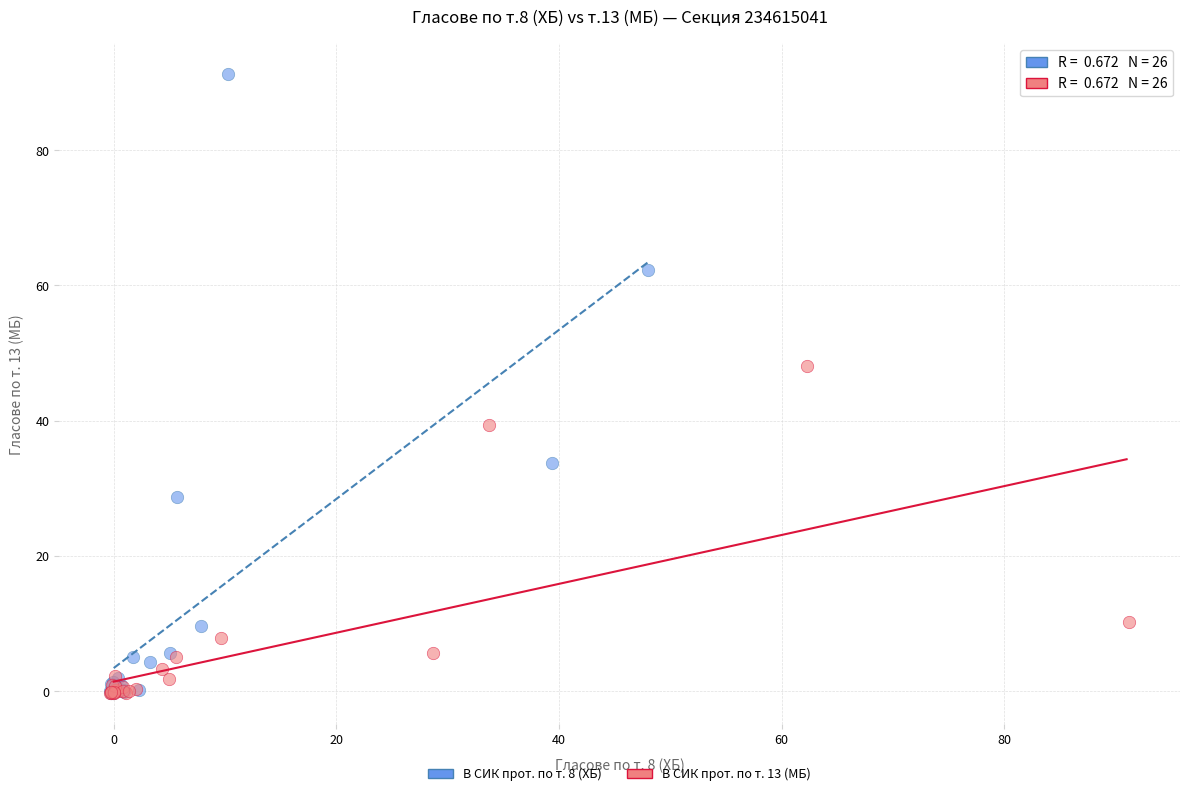

Which series reaches the maximum Y coordinate?

В СИК прот. по т. 8 (ХБ)